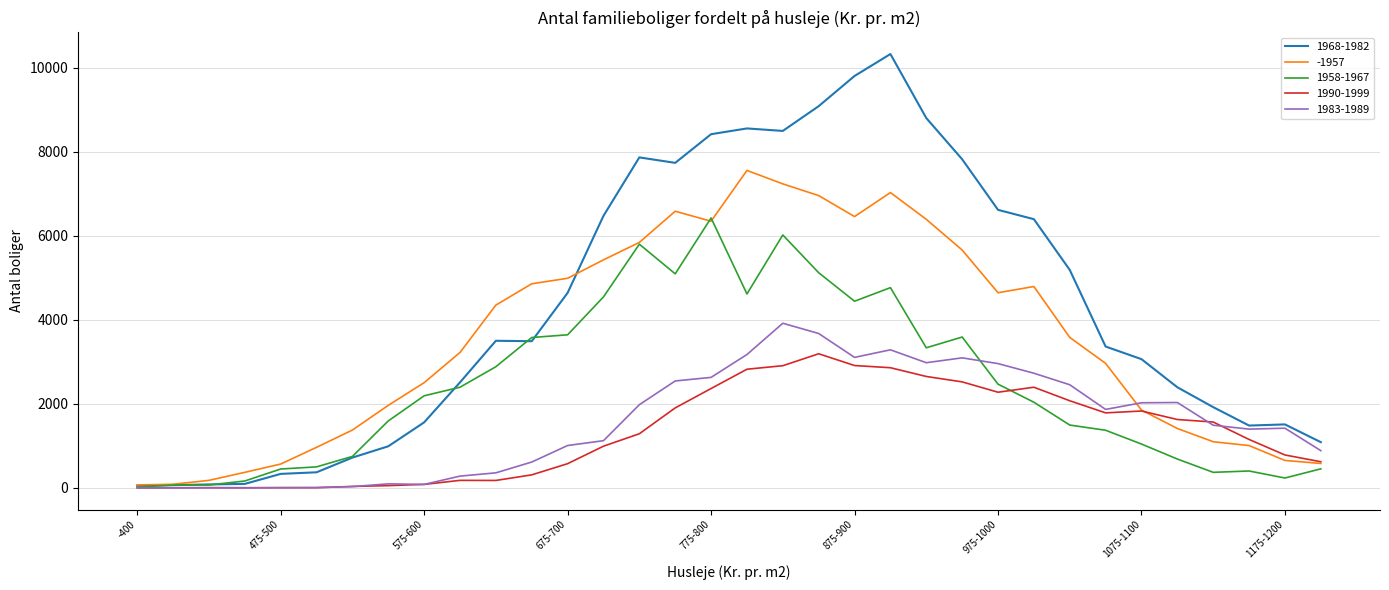

What is the greatest value displayed?

10323